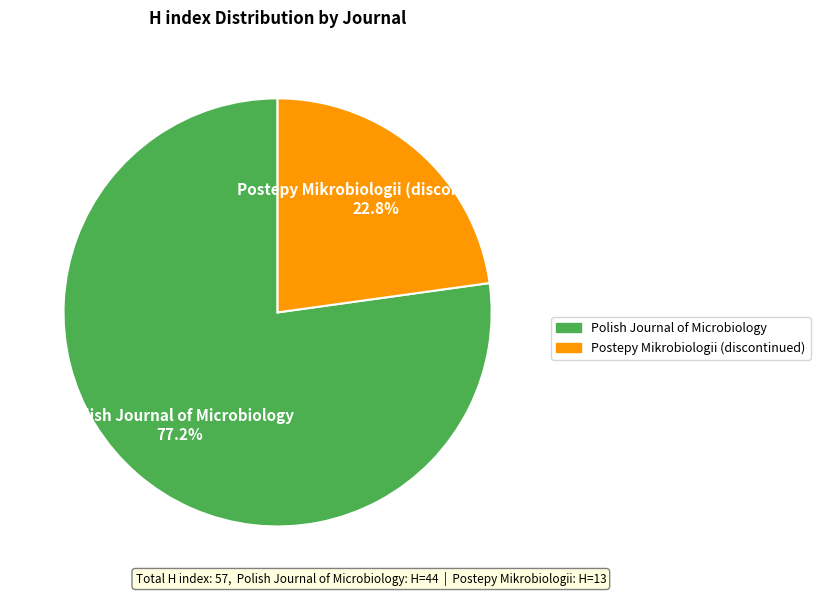

The Polish Journal of Microbiology slice represents 77% of the pie. True or false?

True